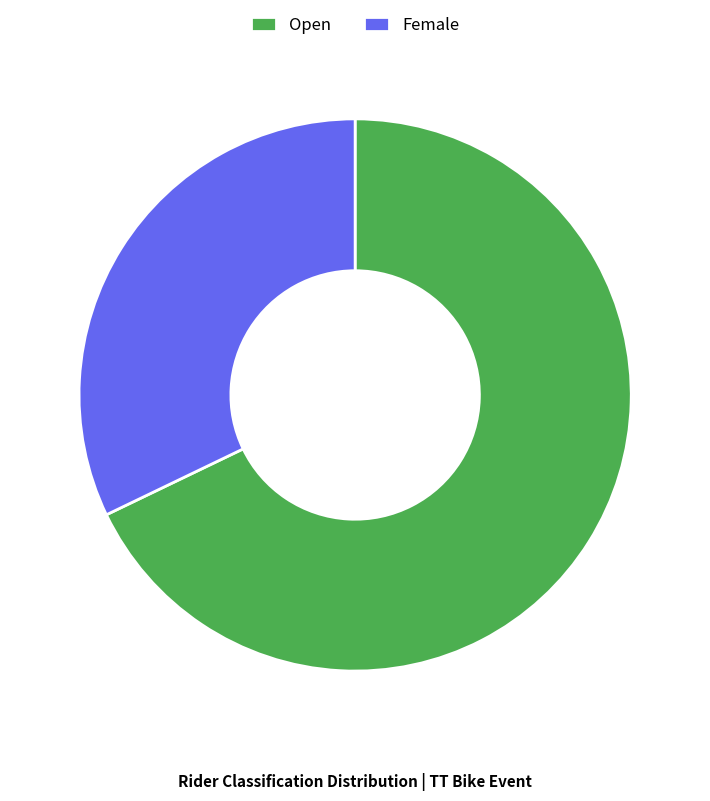

Rank the categories by value from highest to lowest.

Open, Female